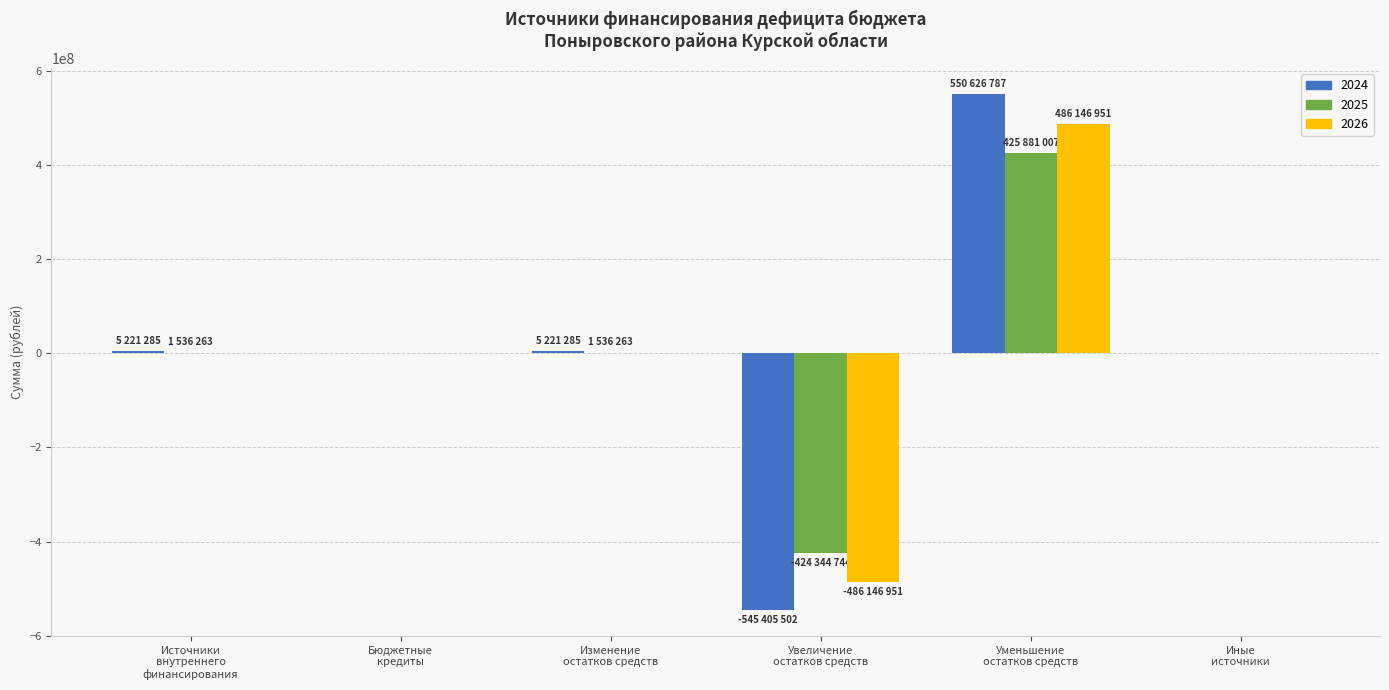

What is the maximum value shown in the chart?

550626787